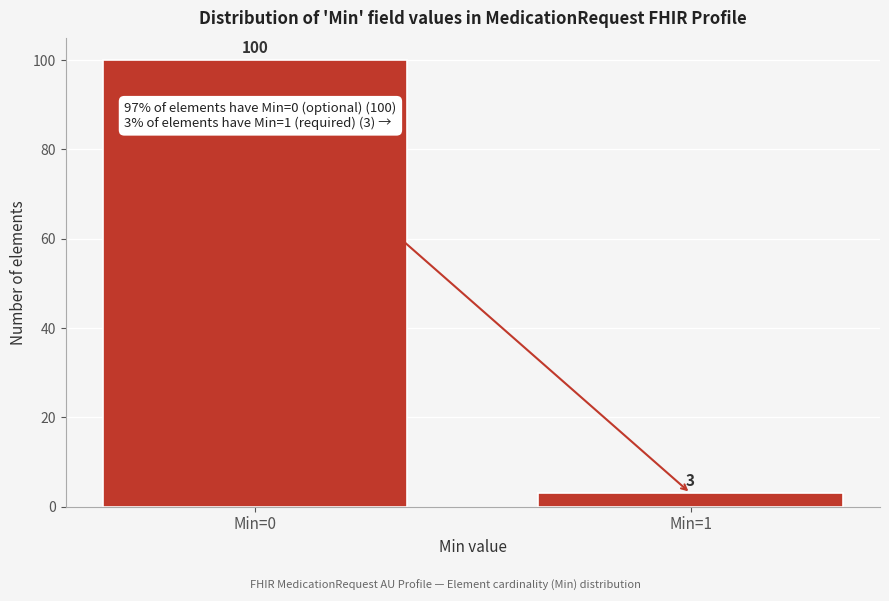

Reading right to left, list all the values displayed in this chart.

3	100